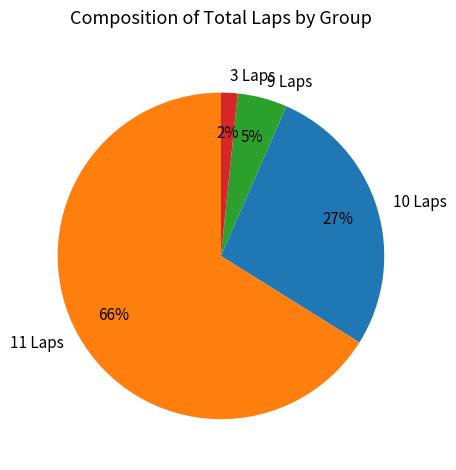

What is the smallest slice in the pie chart?

3 Laps